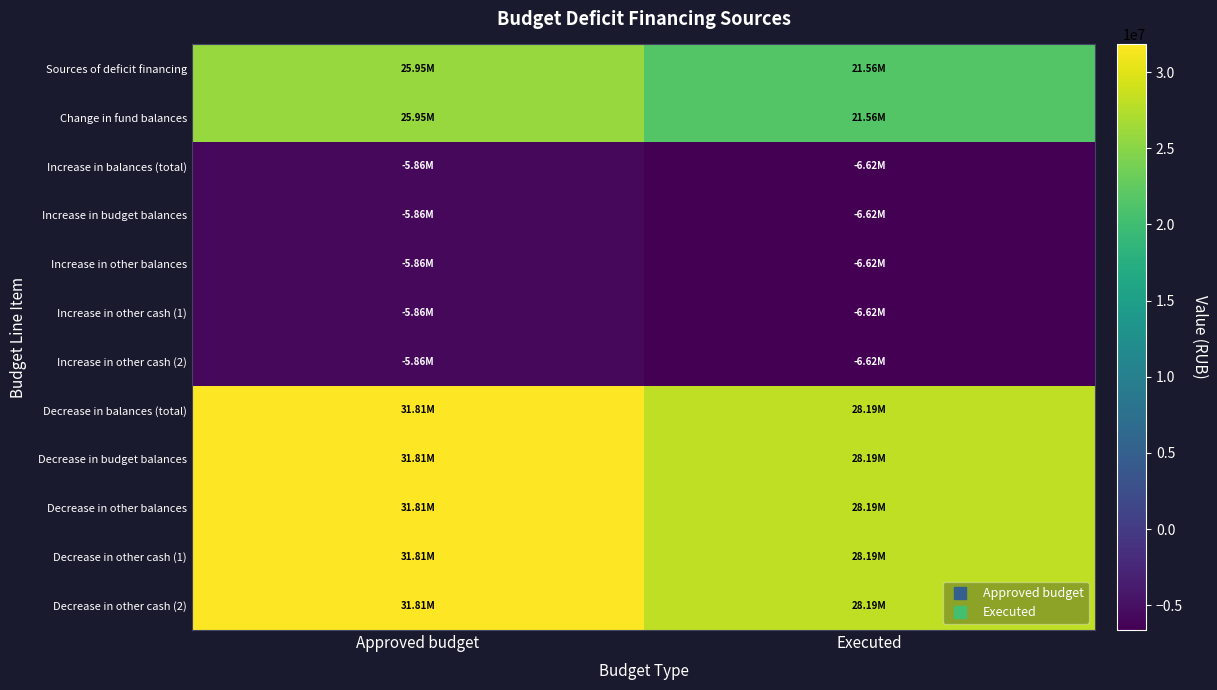

At how many categories does at least one series exceed 2216930?

2